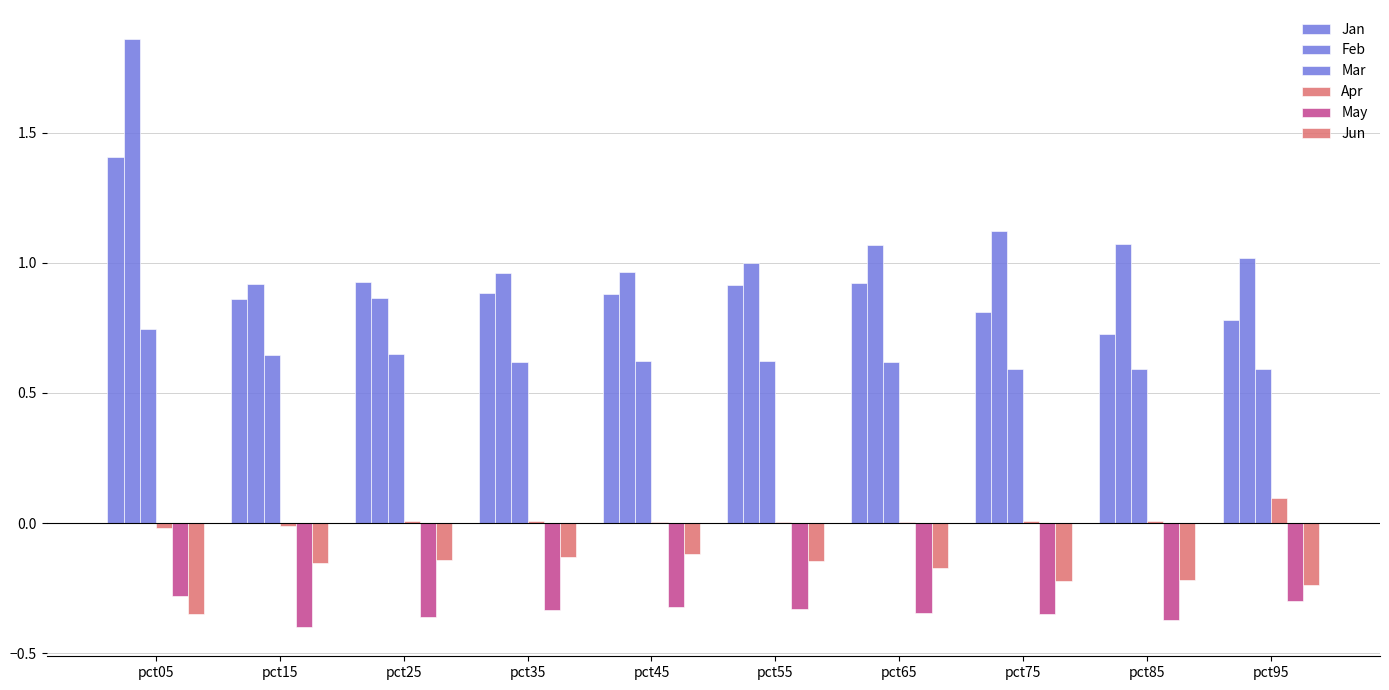

Reading right to left, extract all data points from this chart.

Jan: 0.8	0.7	0.8	0.9	0.9	0.9	0.9	0.9	0.9	1.4
Feb: 1.0	1.1	1.1	1.1	1.0	1.0	1.0	0.9	0.9	1.9
Mar: 0.6	0.6	0.6	0.6	0.6	0.6	0.6	0.7	0.6	0.7
Apr: 0.1	0.0	0.0	0.0	0.0	0.0	0.0	0.0	-0.0	-0.0
May: -0.3	-0.4	-0.4	-0.3	-0.3	-0.3	-0.3	-0.4	-0.4	-0.3
Jun: -0.2	-0.2	-0.2	-0.2	-0.1	-0.1	-0.1	-0.1	-0.2	-0.3